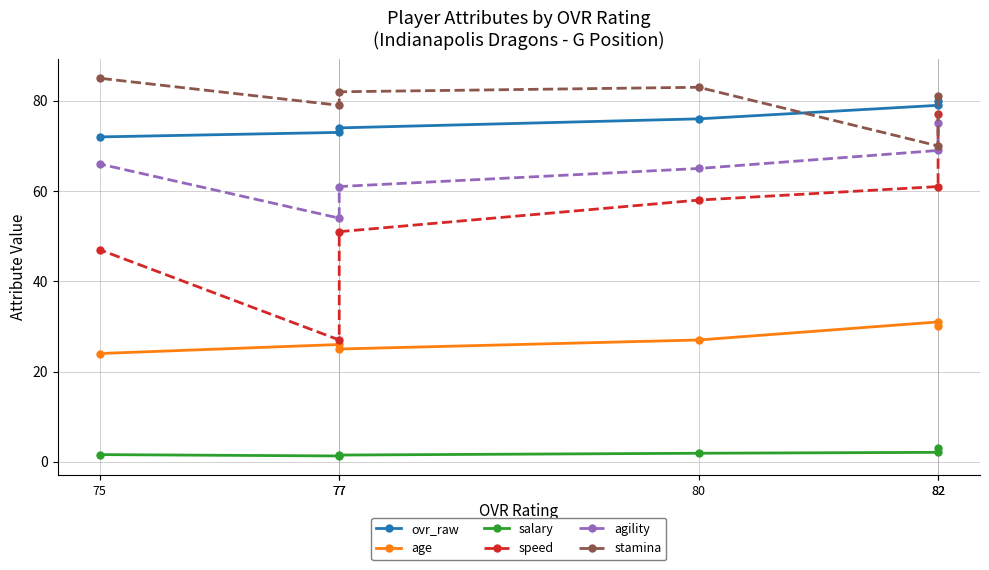

What are all the series names shown in the legend?

ovr_raw, age, salary, speed, agility, stamina